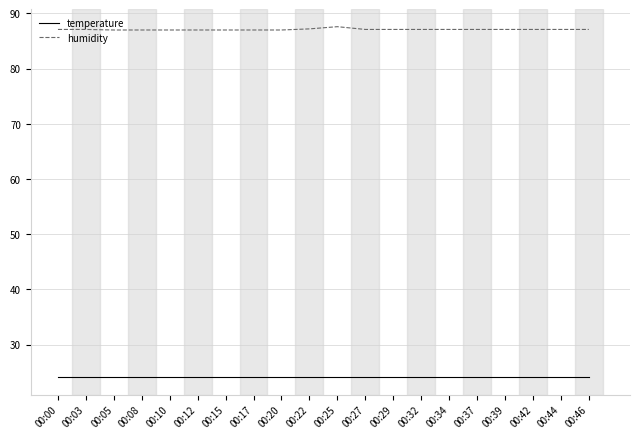

What is the greatest value displayed?

87.6